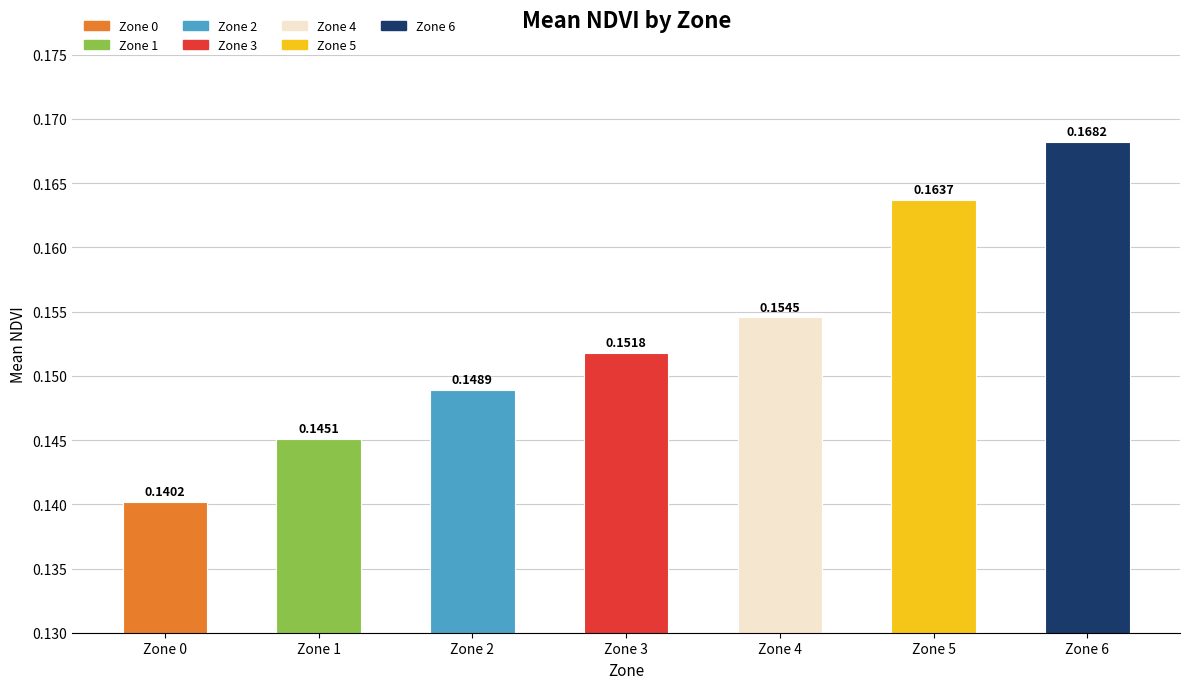

Are the bars grouped side by side (vs. stacked)?

No